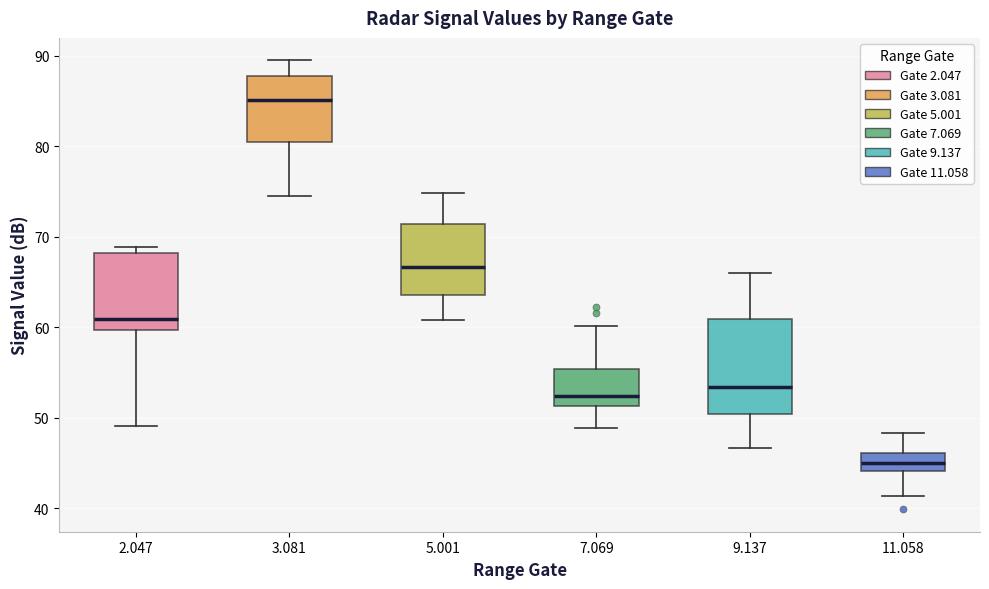

Where is the upper edge of the box at x = 9.137 on the y-axis? The values are not printed on the chart, so give them approximately, as read against the axis.

61